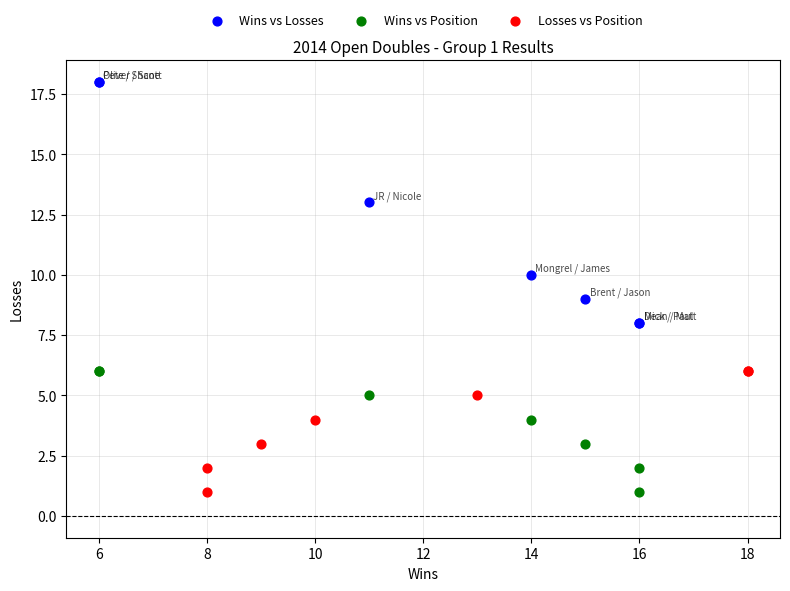

Which series reaches the maximum Y coordinate?

Wins vs Losses